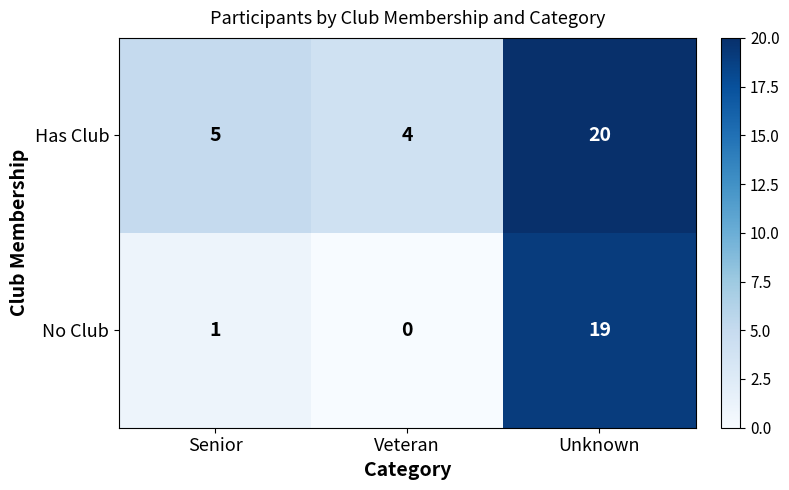

What is the sum of the No Club values at Veteran and Unknown?

19